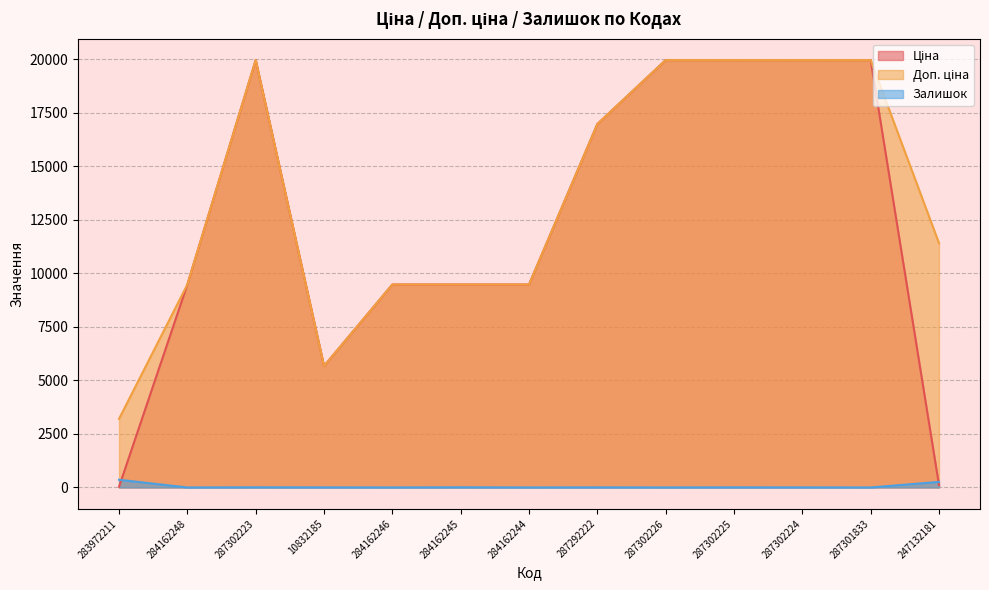

How many values in the Ціна series exceed 9480?

10